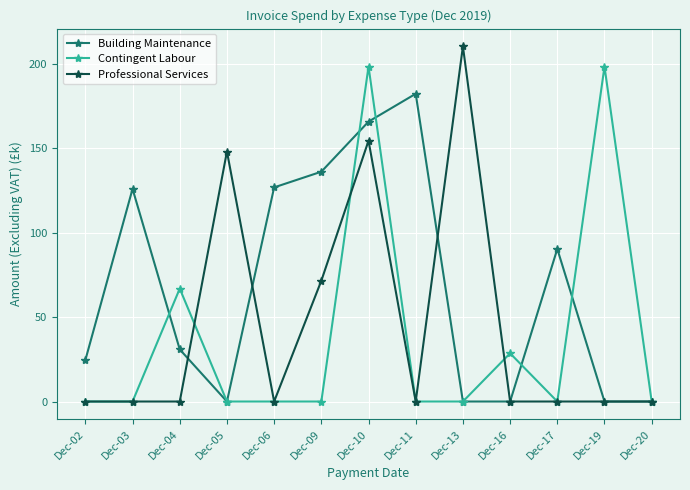

True or false: Contingent Labour and Building Maintenance intersect in this chart.

True